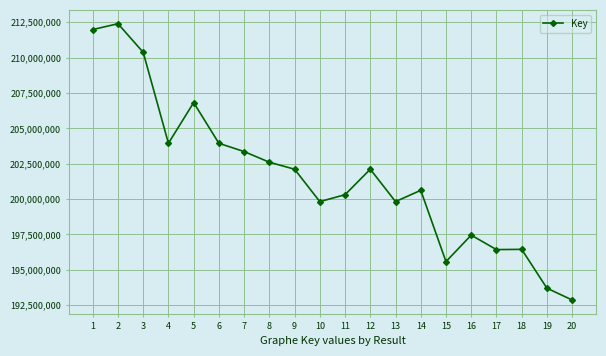

What is the difference between the second highest and minimum values?

19111277